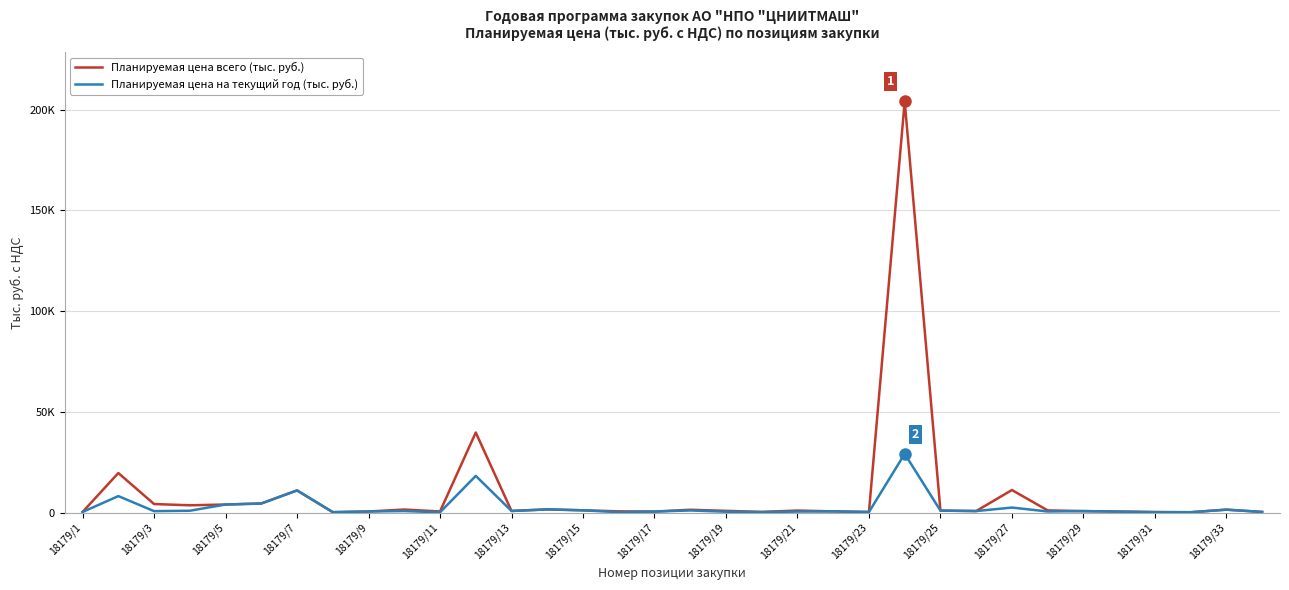

At how many categories does at least one series exceed 87298?

1